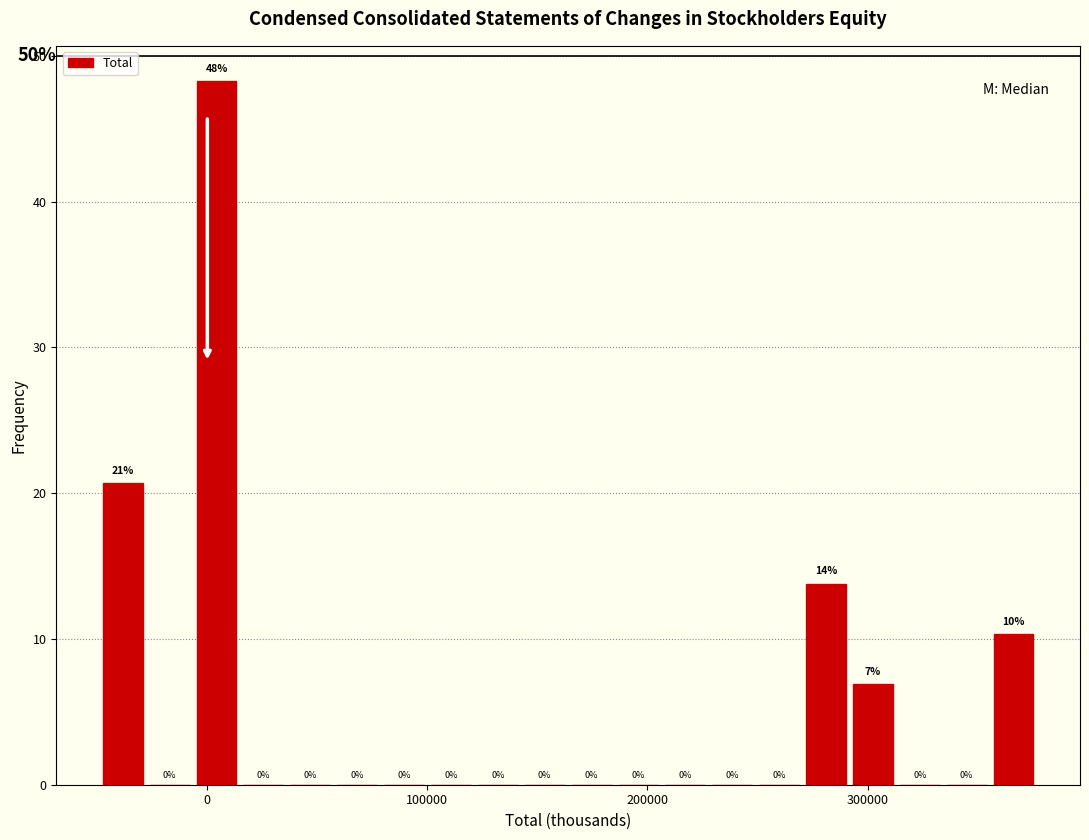

Read against the x-axis, roughly where is the centre of the tallest bar?

0